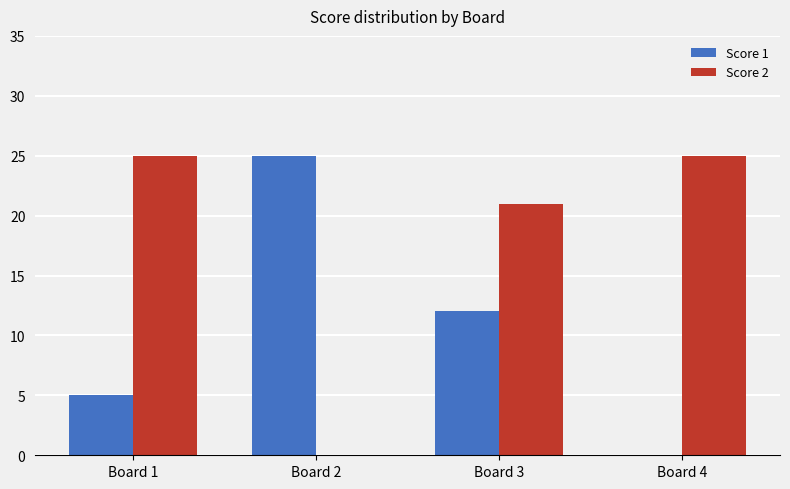

Which series has the largest total across all categories?

Score 2